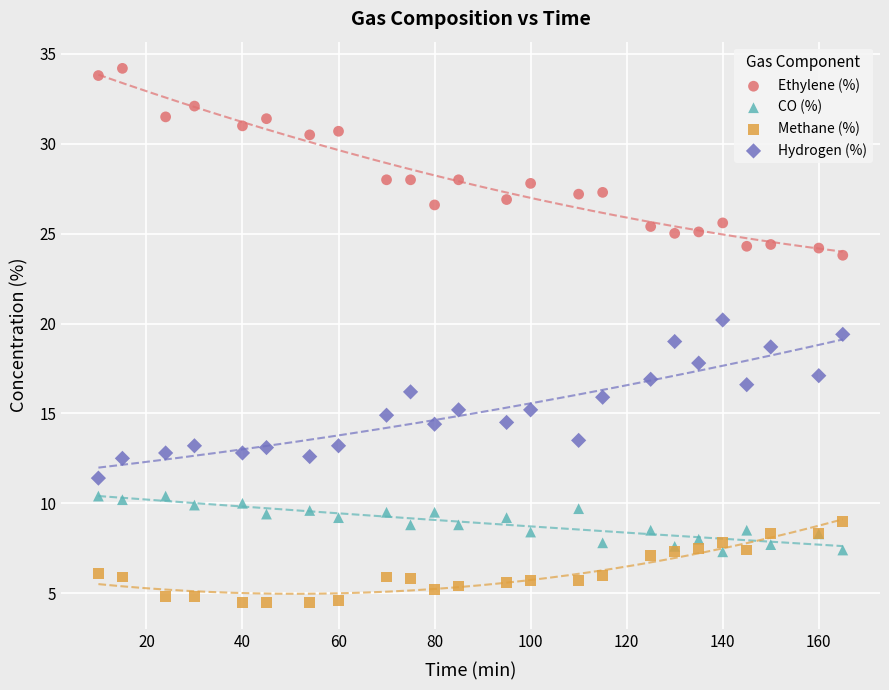

Which series reaches the minimum Y coordinate?

Methane (%)